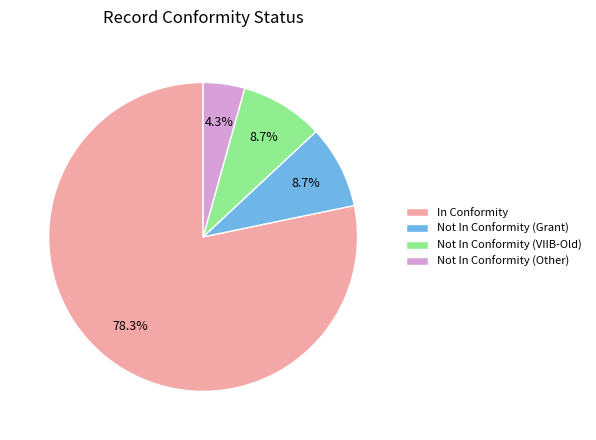

The Not In Conformity (VIIB-Old) slice represents 9% of the pie. True or false?

True